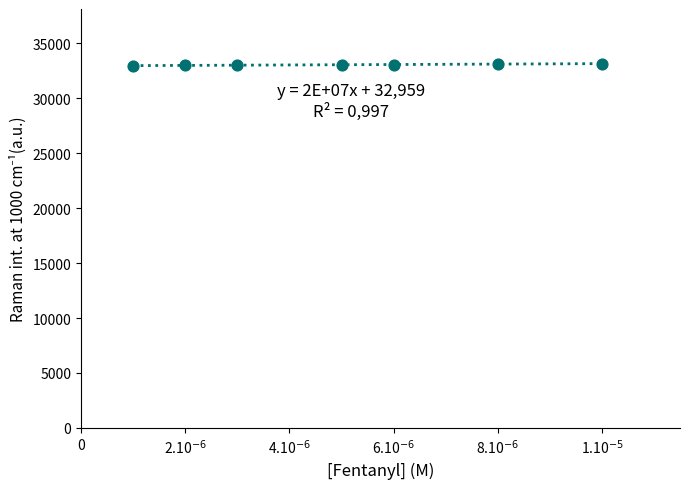

What is the range of Y values (max minus min)?

180